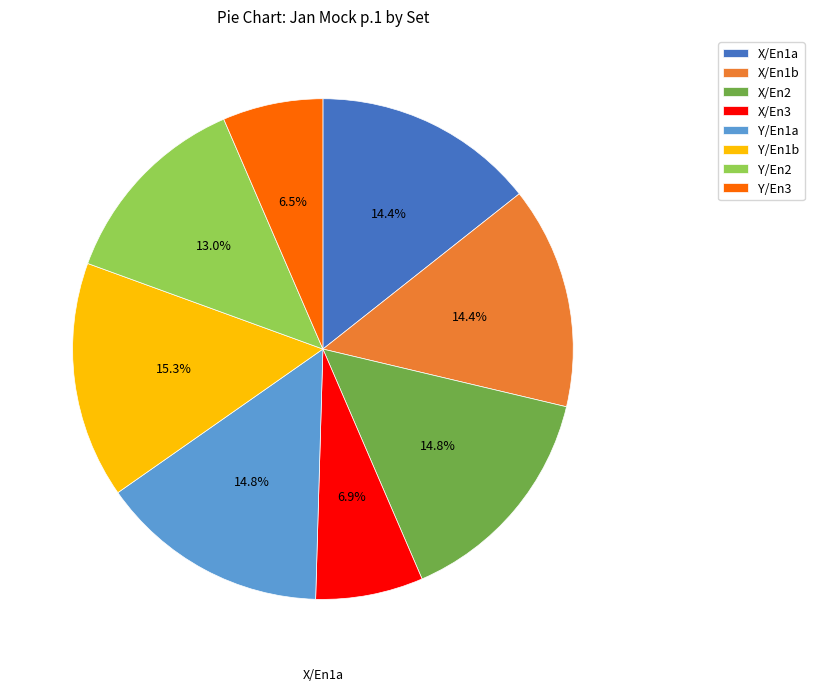

Is Y/En1a the majority of the pie?

No